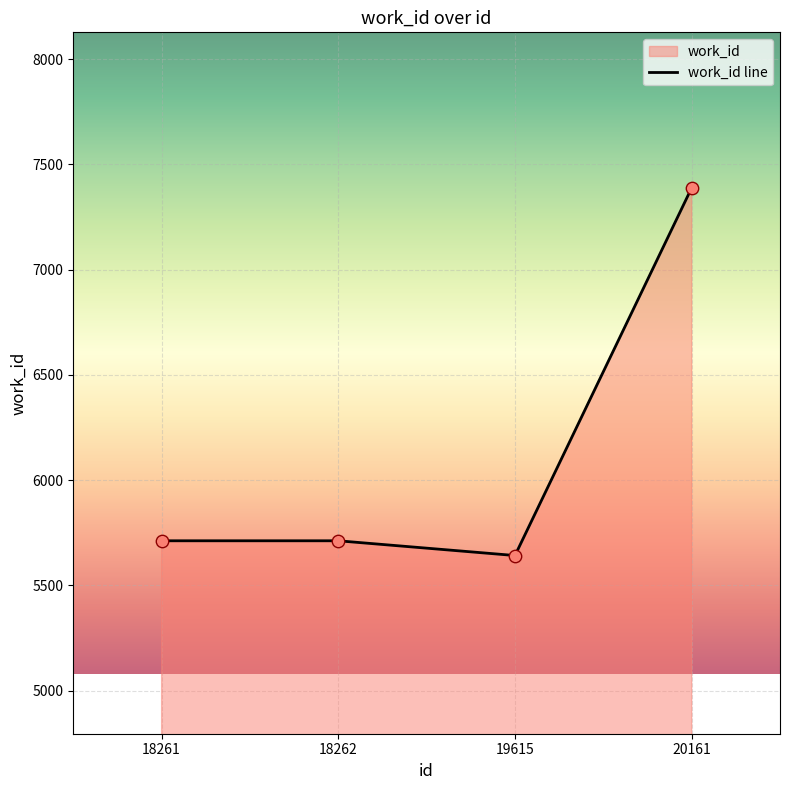

What is the change in value from 19615 to 20161?

+1746